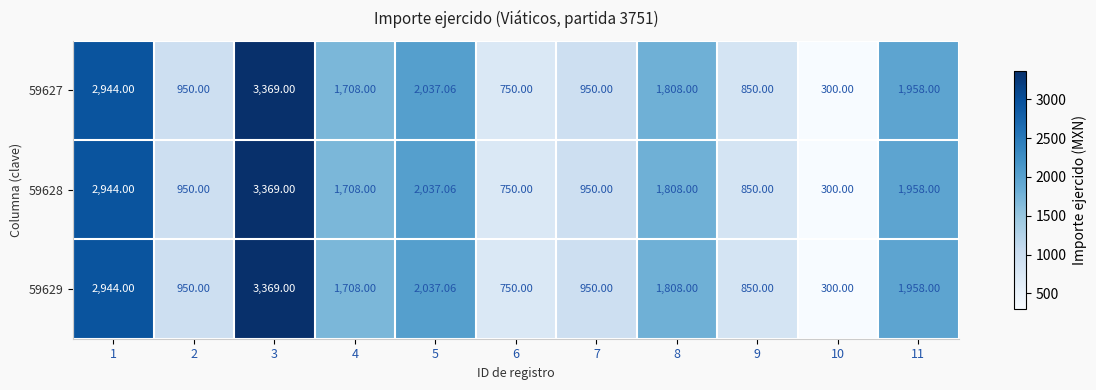

Is the value of 59627 at 10 greater than the value of 59628 at 8?

No